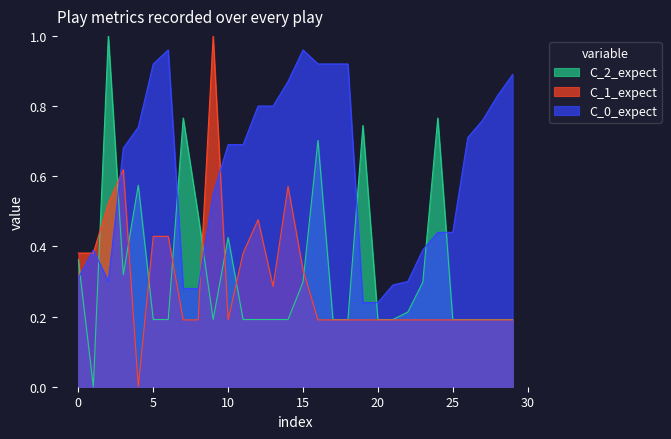

Rank the series at 5 from highest to lowest value.

C_0_expect, C_1_expect, C_2_expect